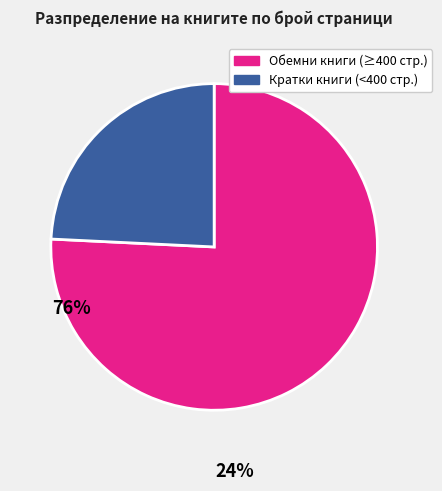

Combined, do Кратки книги (<400 стр.) and Обемни книги (≥400 стр.) account for over 50%?

Yes